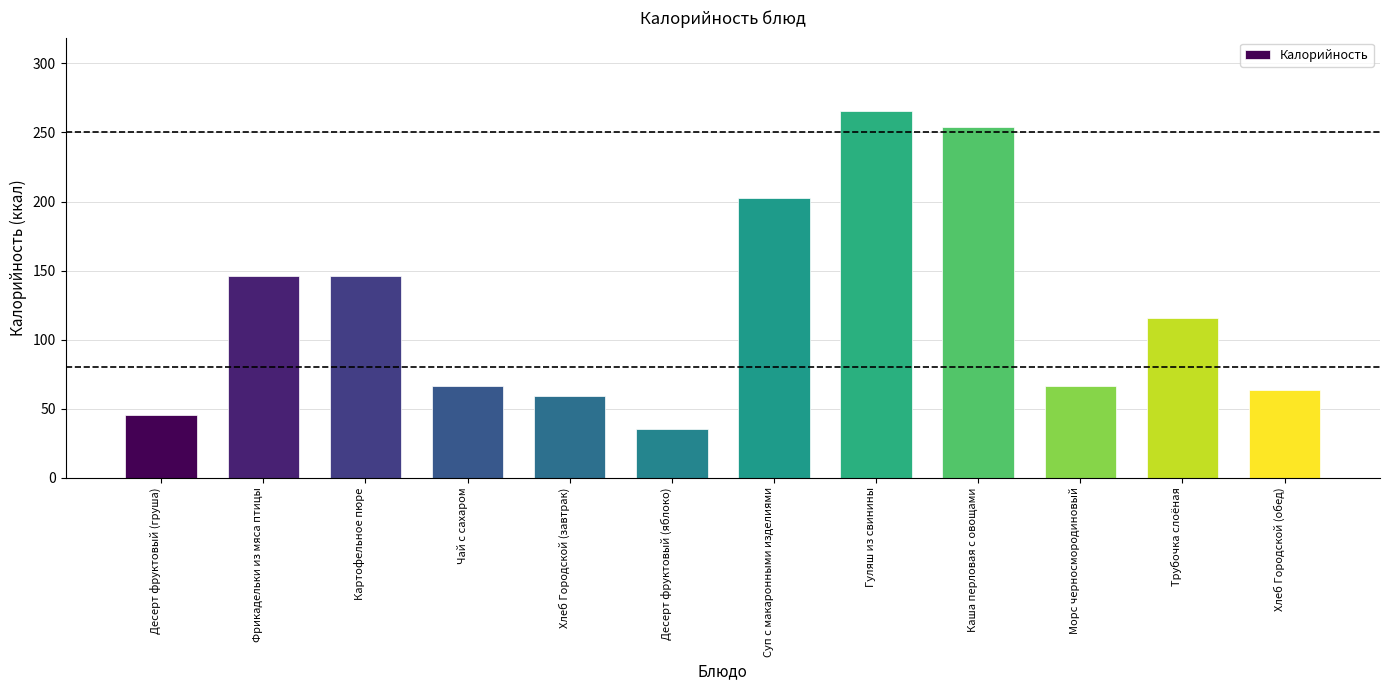

How many values are below 115?

6